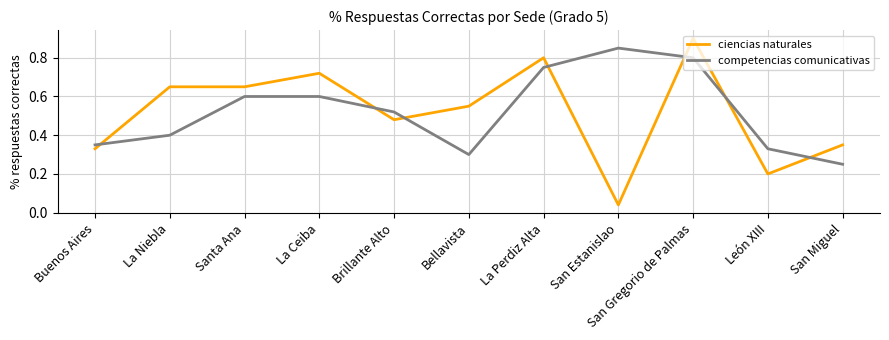

True or false: competencias comunicativas has a value of 0.8 at Brillante Alto.

False